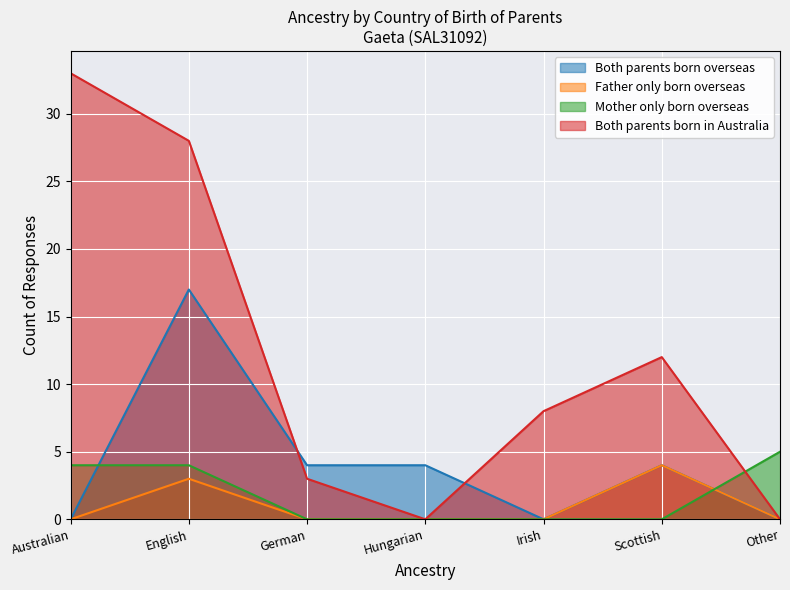

At which label does Both parents born in Australia reach its minimum?

Hungarian